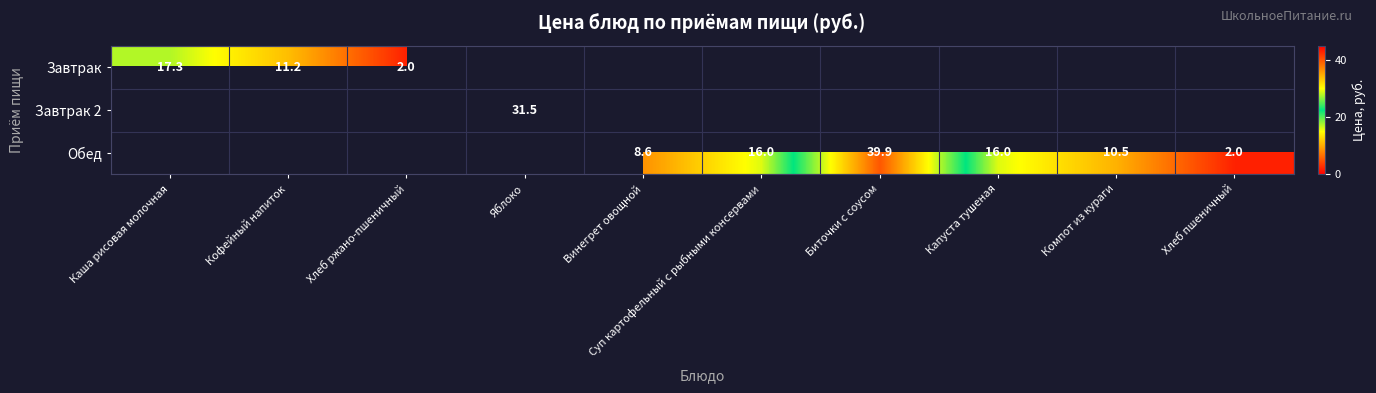

Is it true that Завтрак equals 2.7 at Хлеб ржано-пшеничный?

False